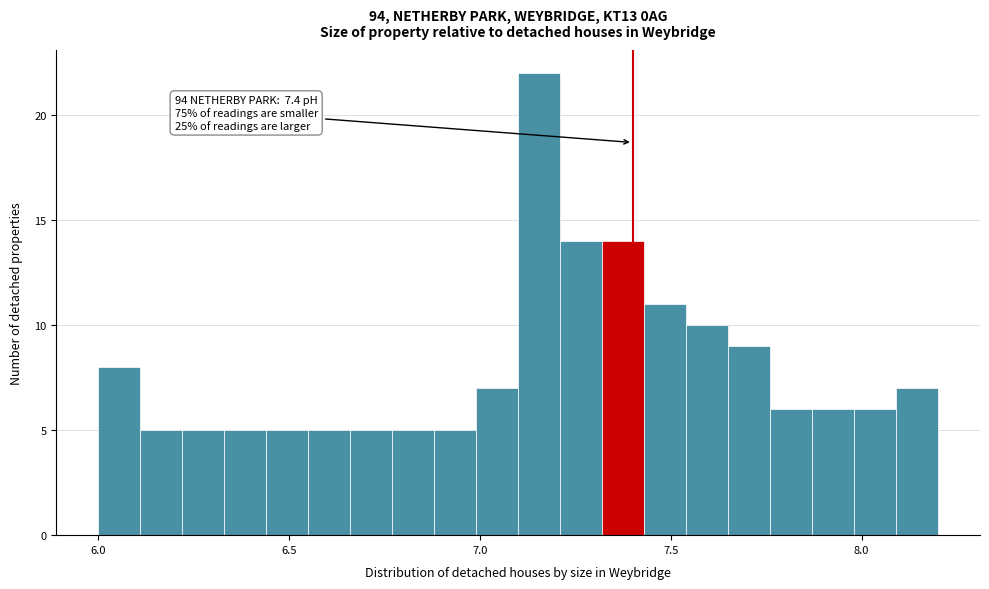

Around what value on the x-axis is the tallest bar? Give the approximate position of its centre, as read against the axis.

7.15